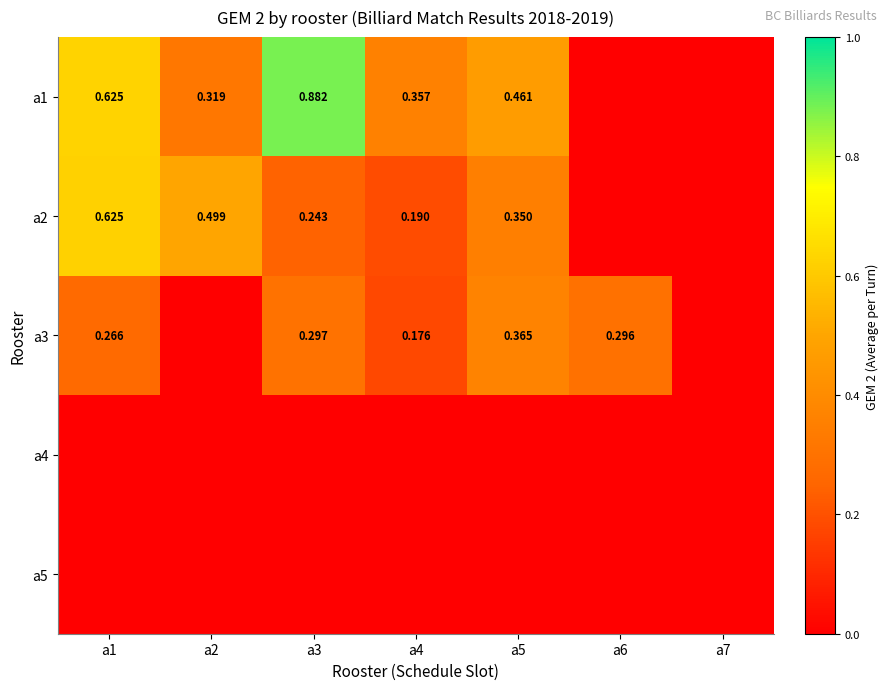

At which label is a5 closest to 0?

a1